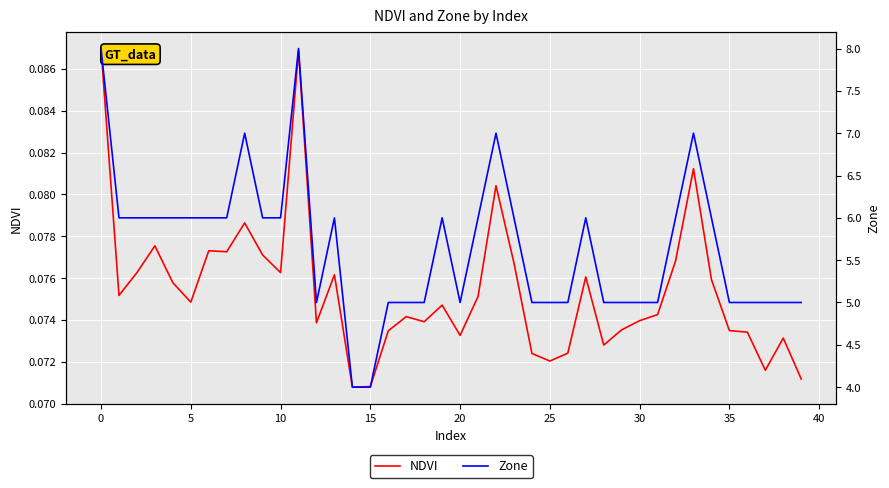

True or false: NDVI and Zone cross at least once.

False